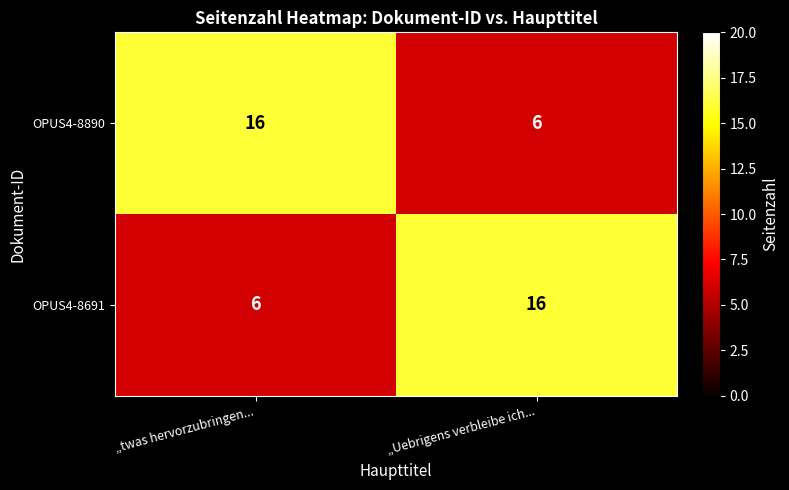

Read the OPUS4-8890 value at „twas hervorzubringen....

16